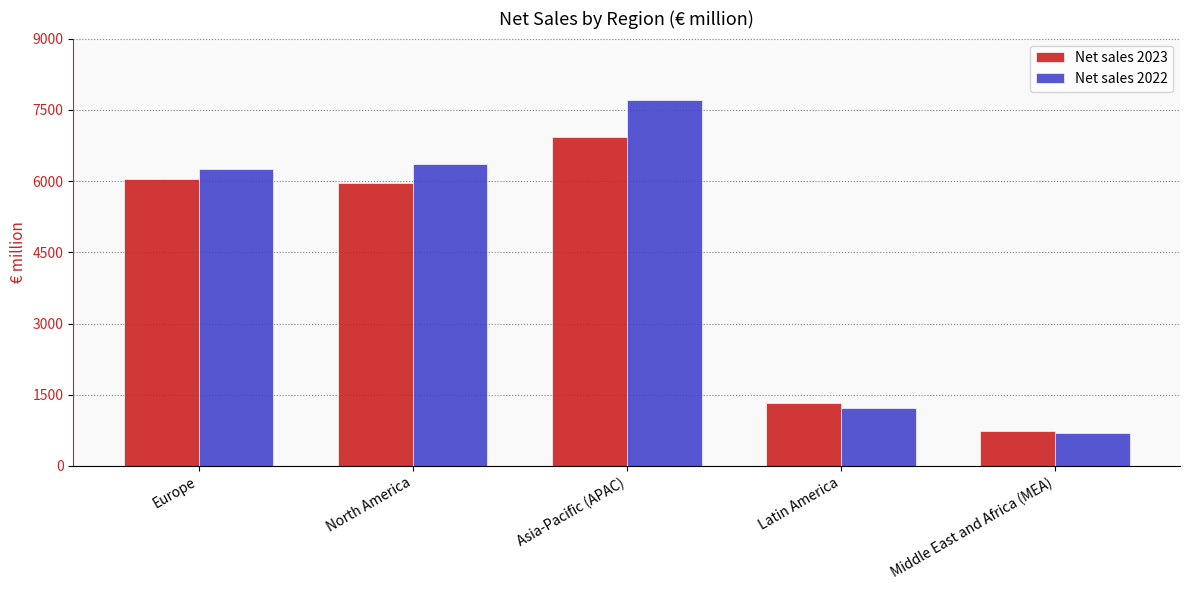

Does the chart contain any negative values?

No